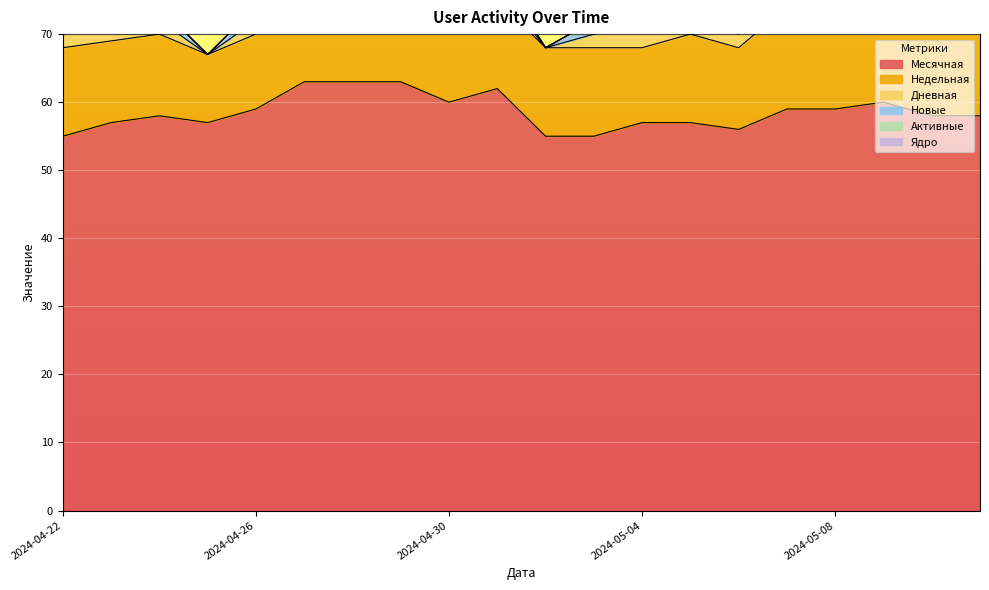

The Месячная series shows 57 at 2024-05-04. True or false?

True